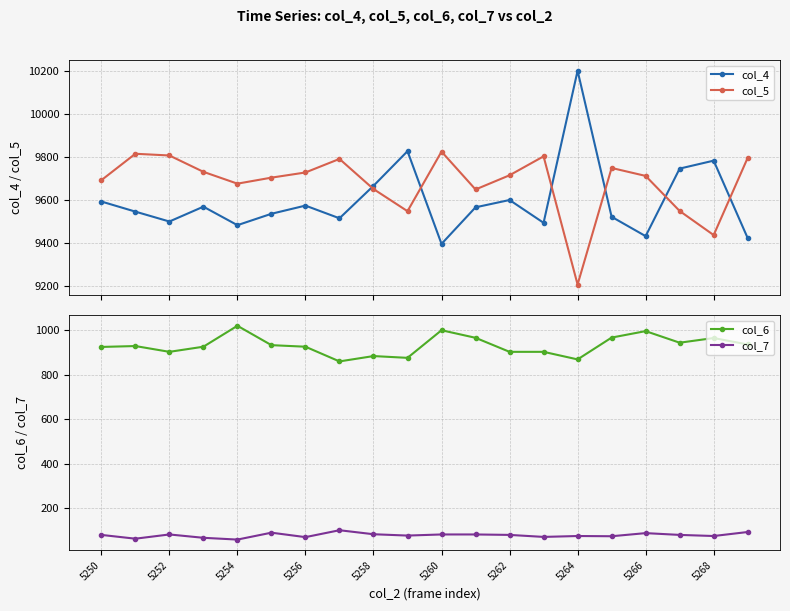

What is the maximum value for col_5?

9823